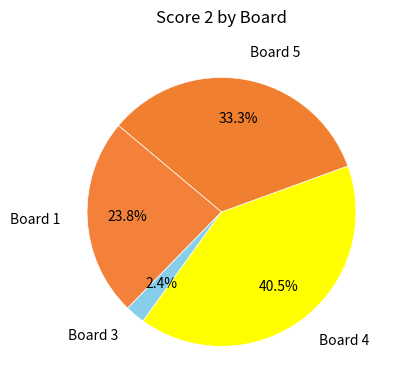

What percentage do Board 1 and Board 4 together represent?

64.3%